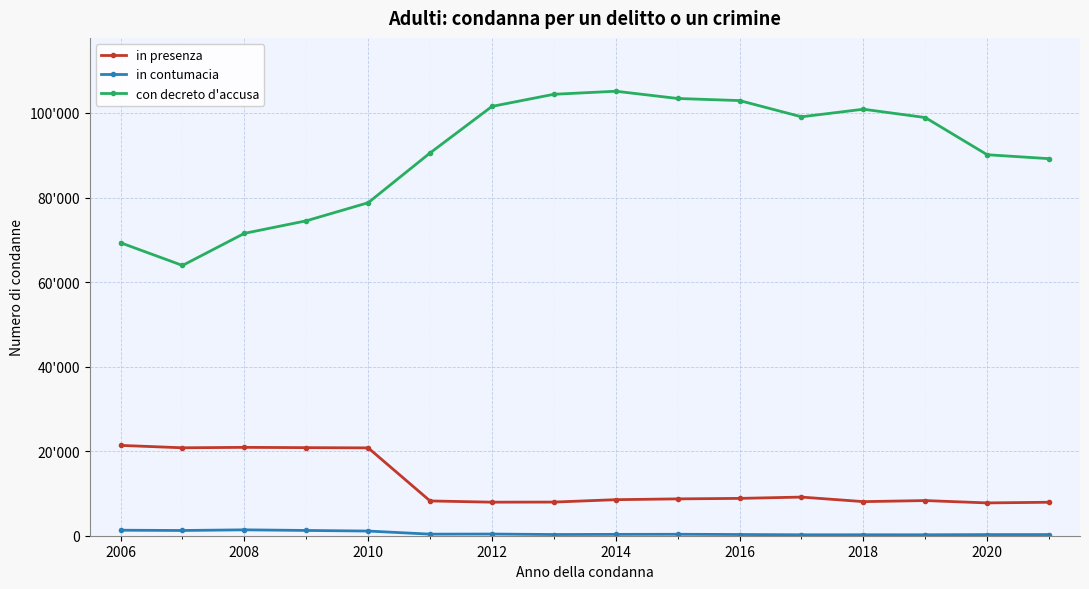

What is the average value of the in presenza series?

12255